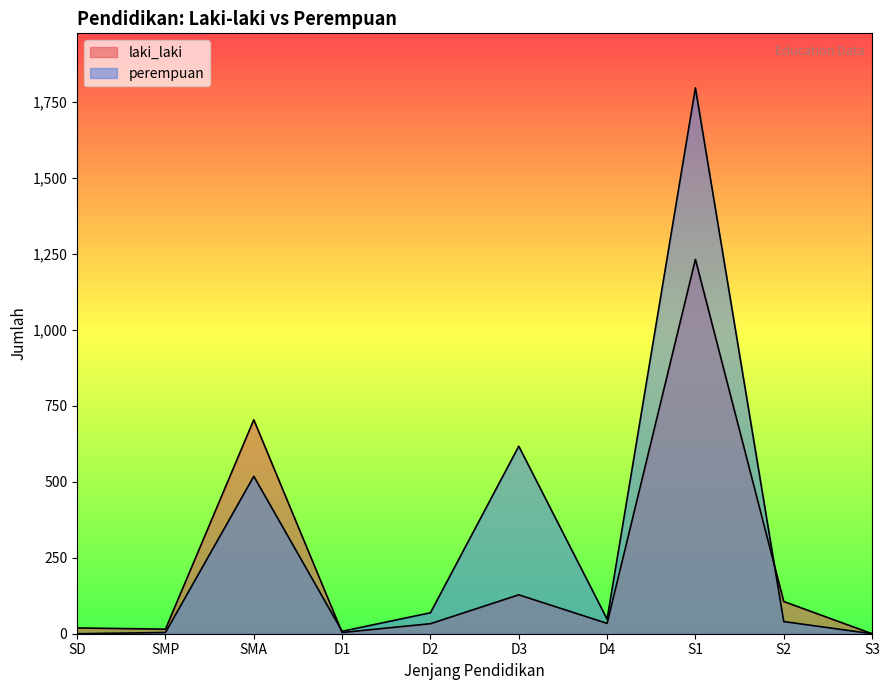

How many interior local valleys does the laki_laki series have?

3